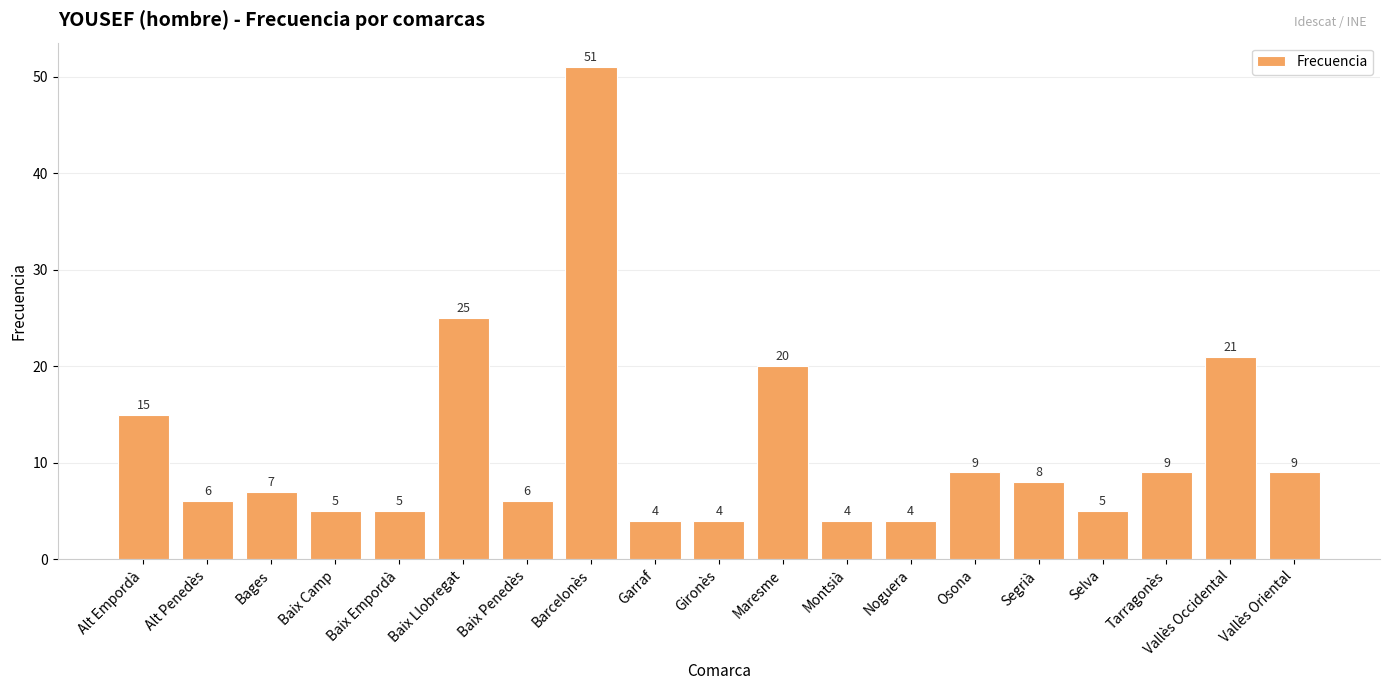

What is the change in value from Osona to Segrià?

-1